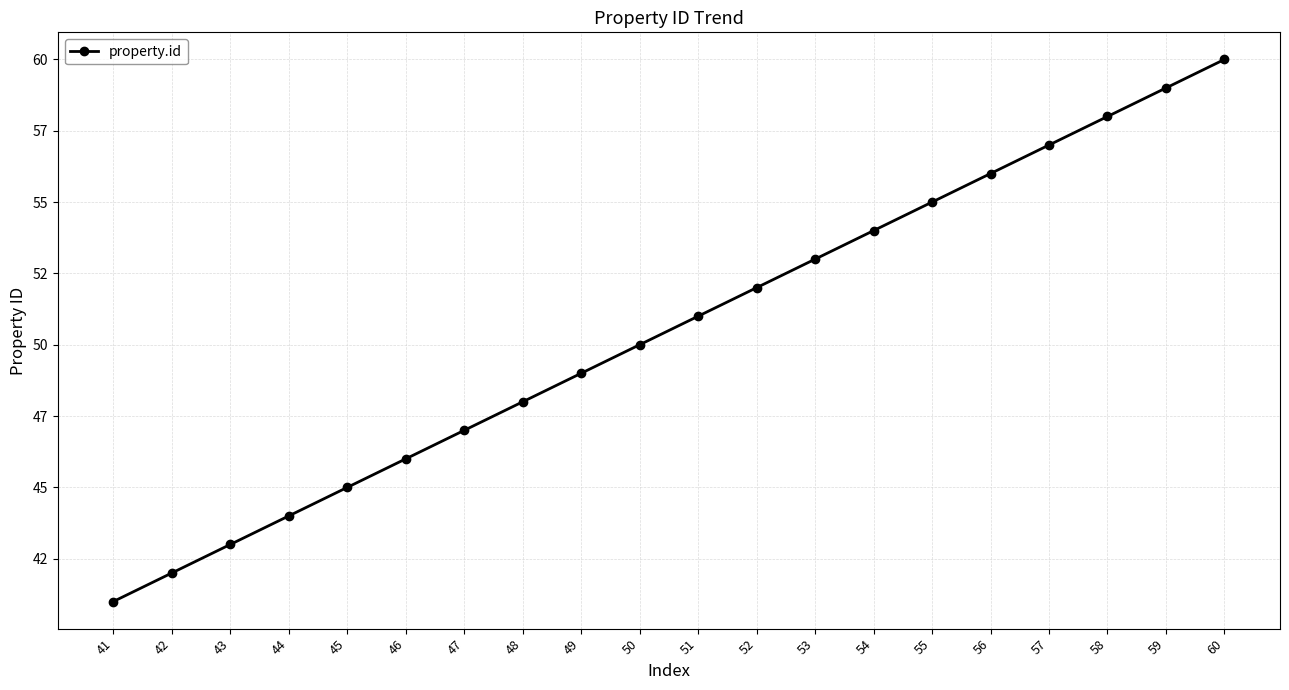

Does the chart have visible grid lines?

Yes